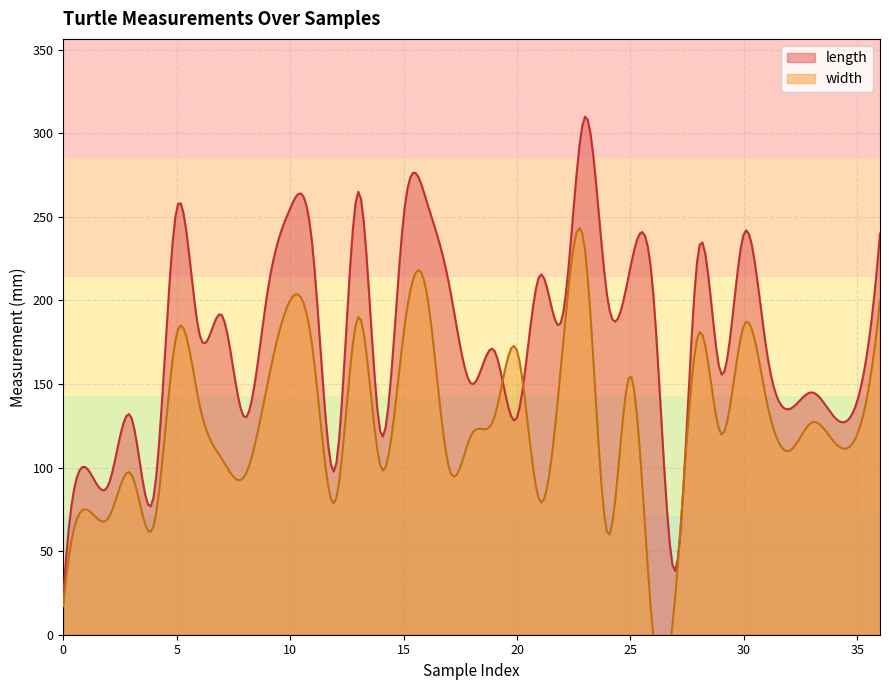

At which category does width reach its first local peak?

1